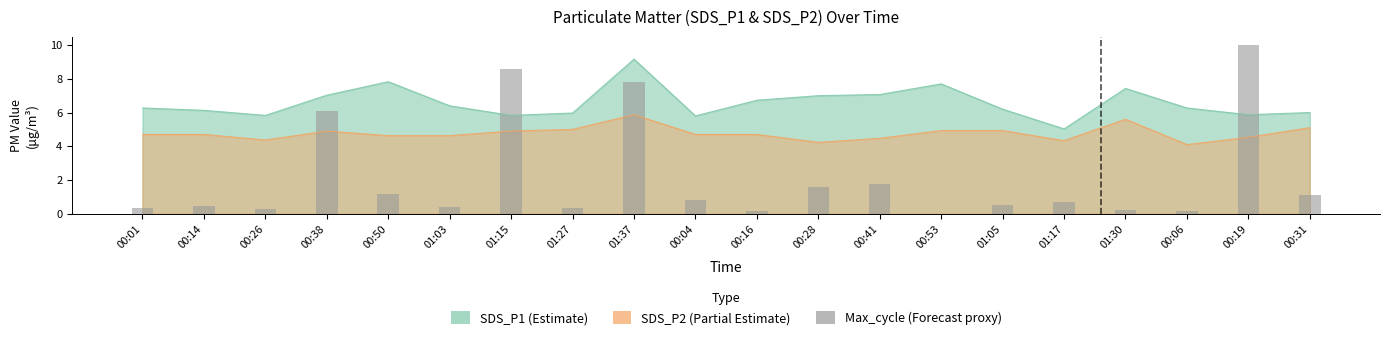

Which category has the lowest value across all series?

00:53